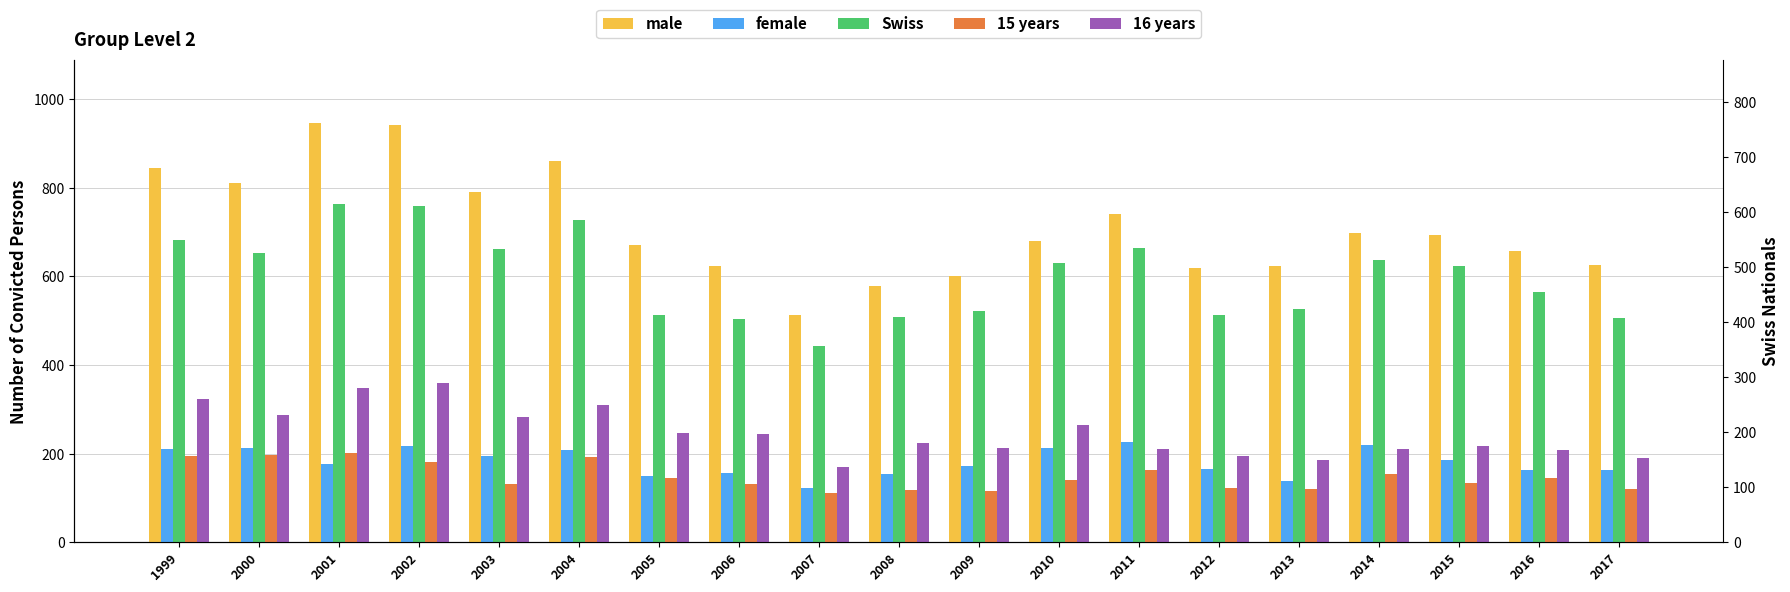

Rank the series at 2009 from highest to lowest value.

male, Swiss, 16 years, female, 15 years